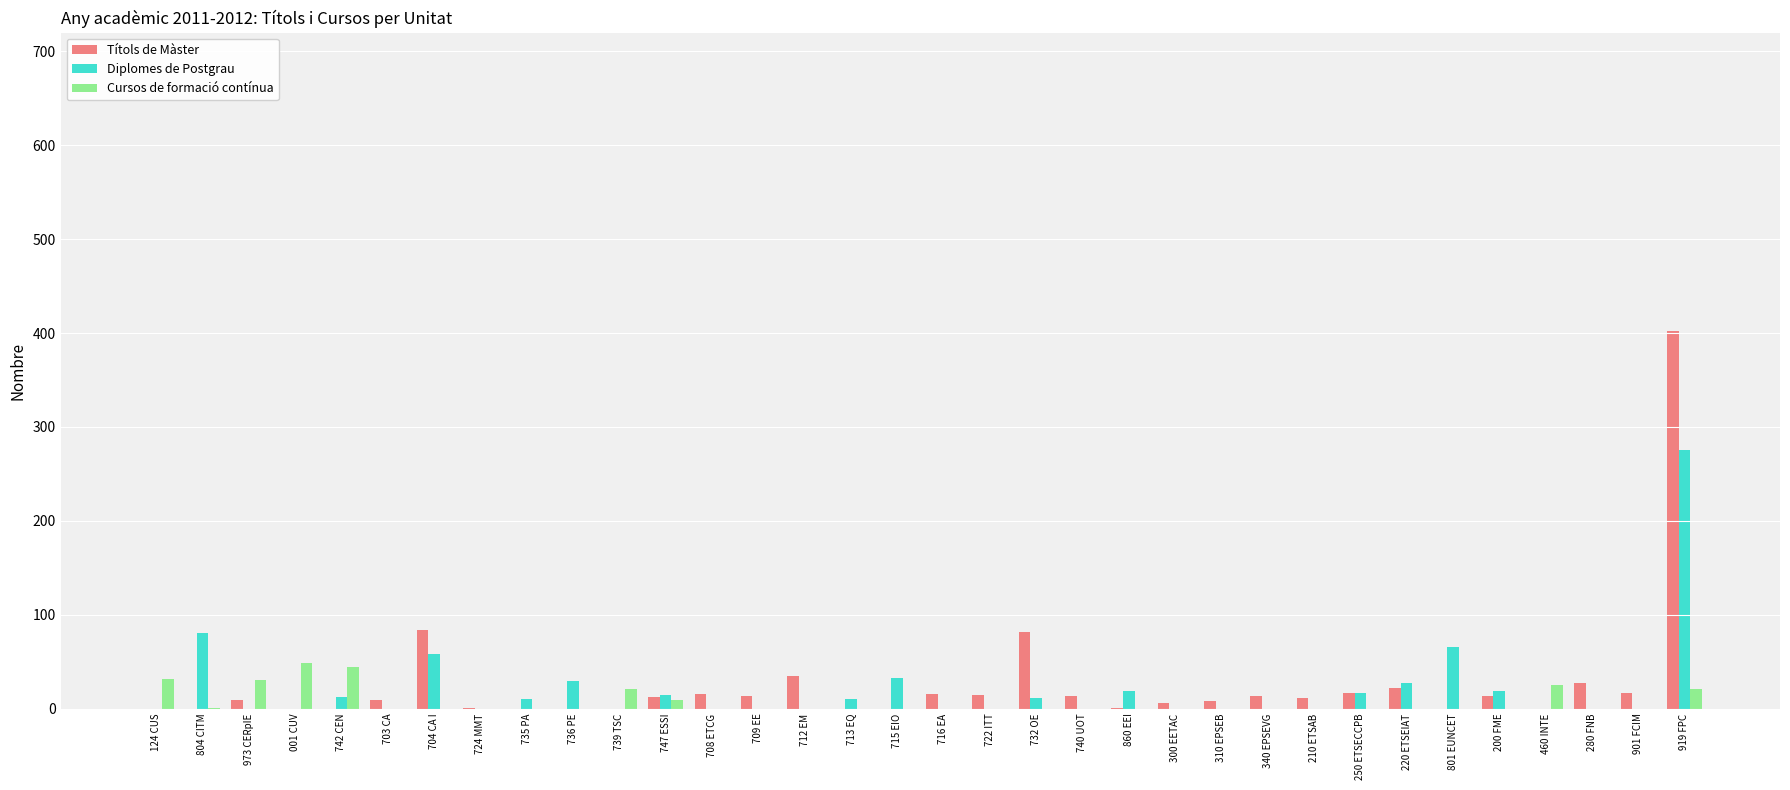

What are all the series names shown in the legend?

Títols de Màster, Diplomes de Postgrau, Cursos de formació contínua